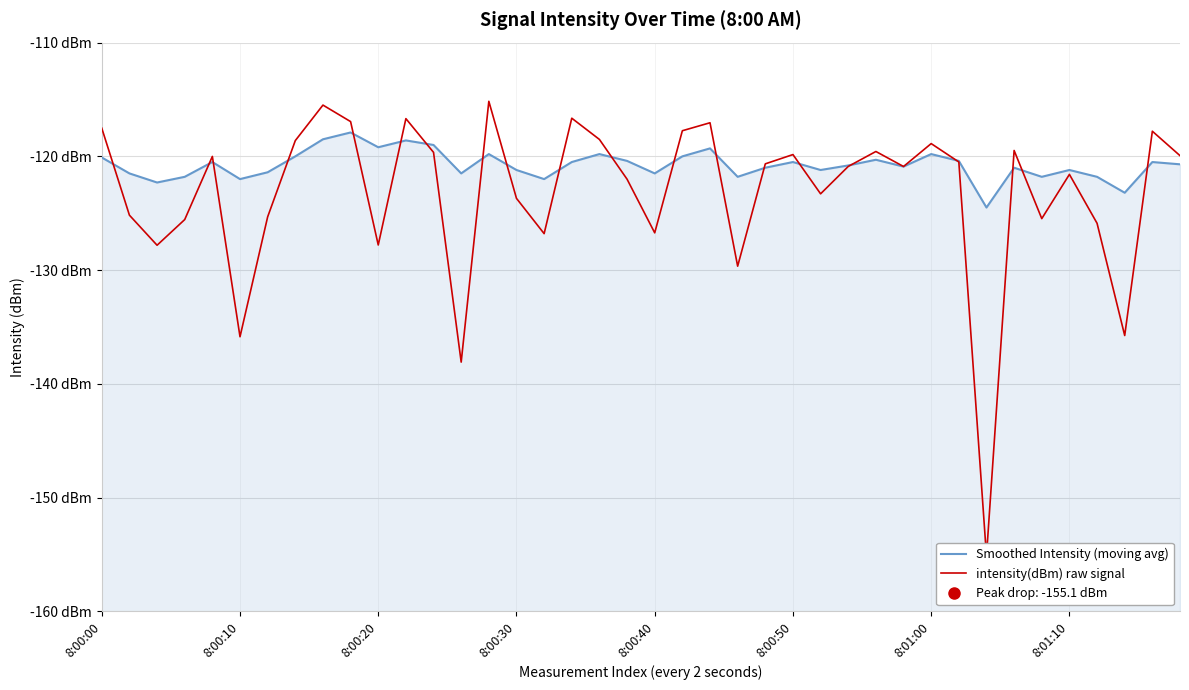

How many categories are shown in the chart?

40